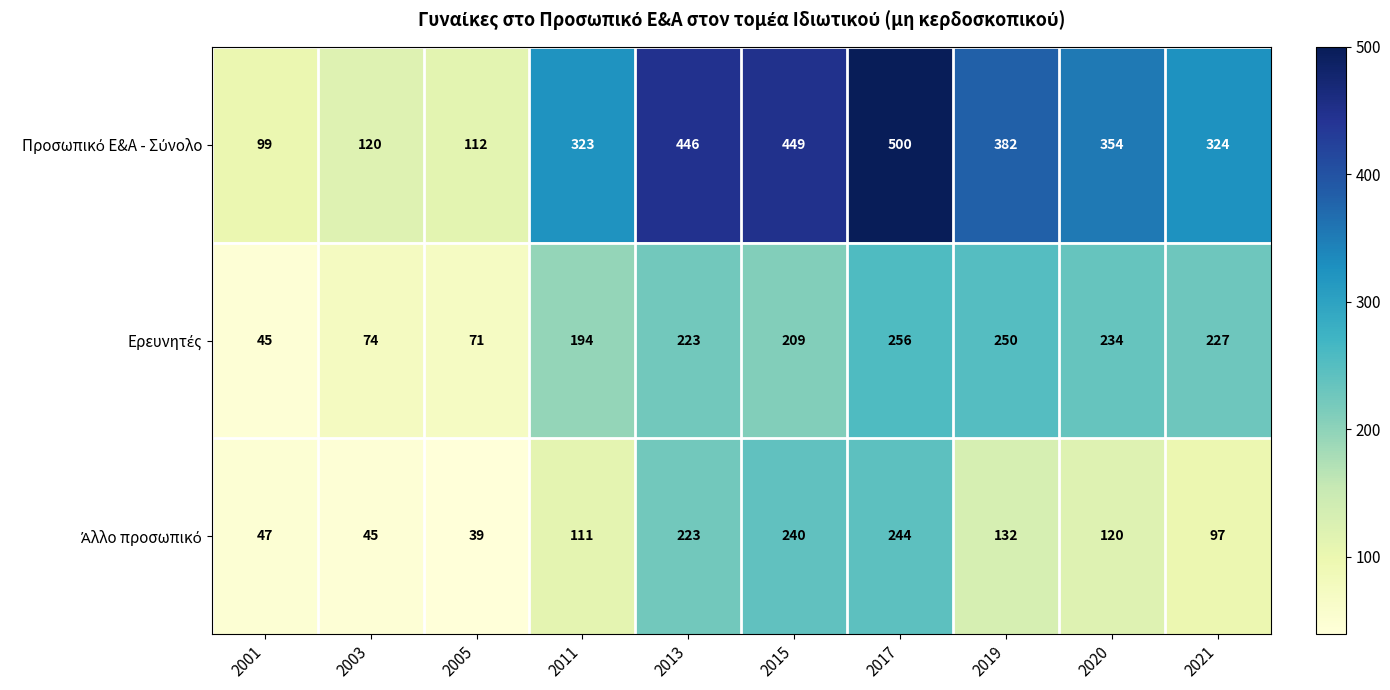

At which category does the chart reach its minimum across all series?

2005